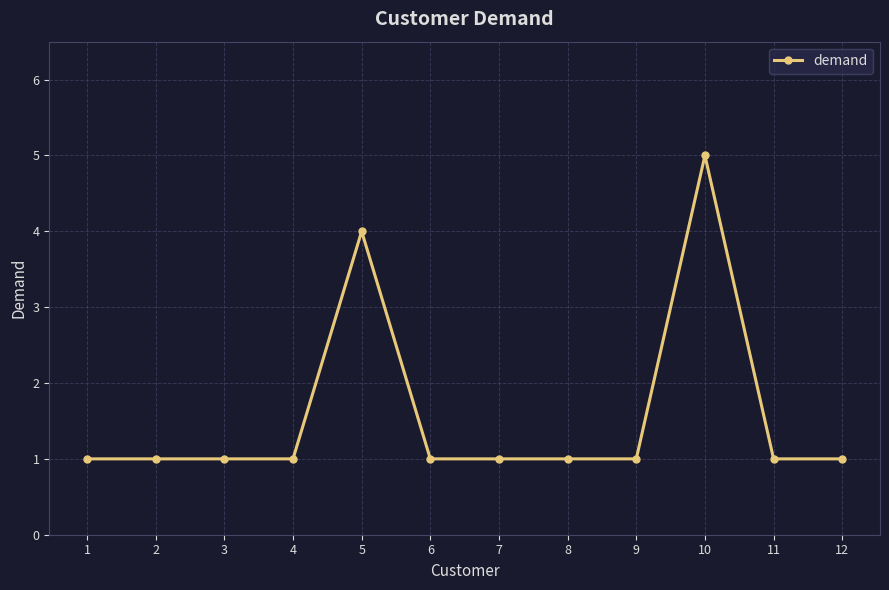

How many data points does each series have?

12